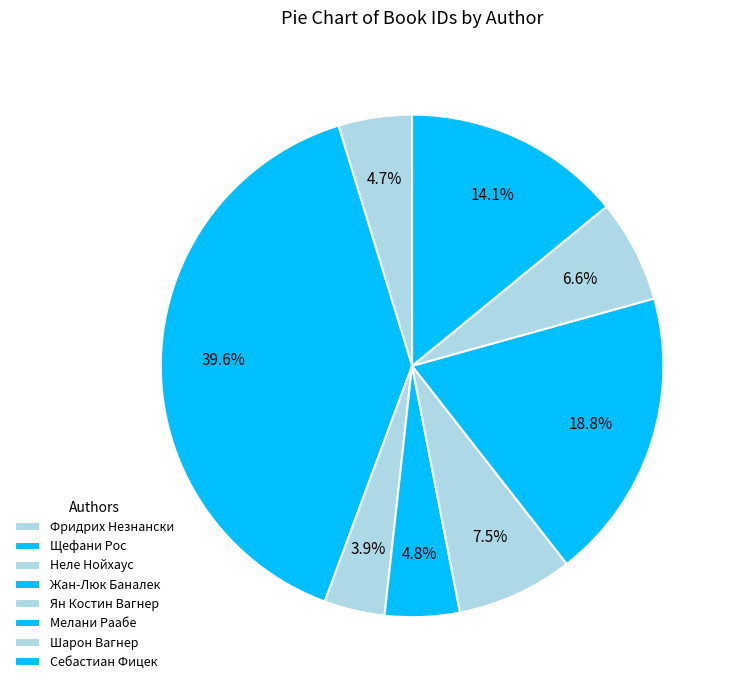

Which slice is the smallest?

Неле Нойхаус